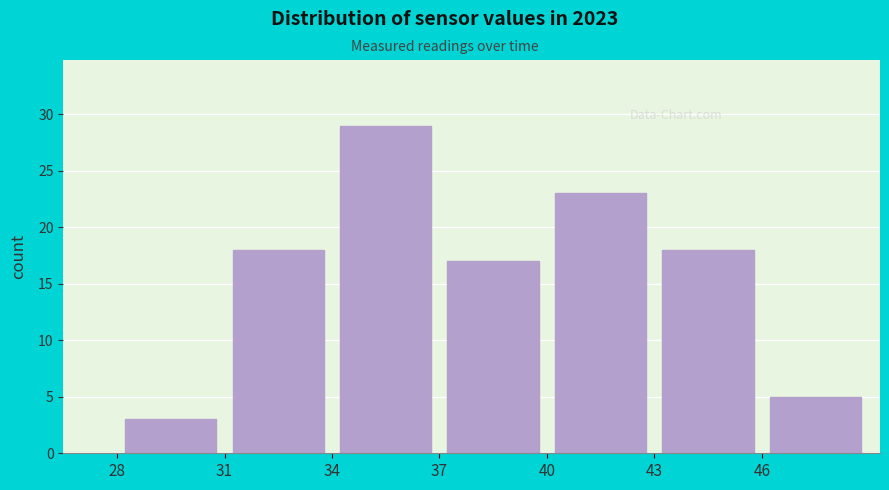

Reading left to right, list every bar in this chart as the range it spans on the x-axis followed by its height. The values are not printed on the chart, so give them approximately, as read against the axis.

28 to 31: 3
31 to 34: 18
34 to 37: 29
37 to 40: 17
40 to 43: 23
43 to 46: 18
46 to 49: 5